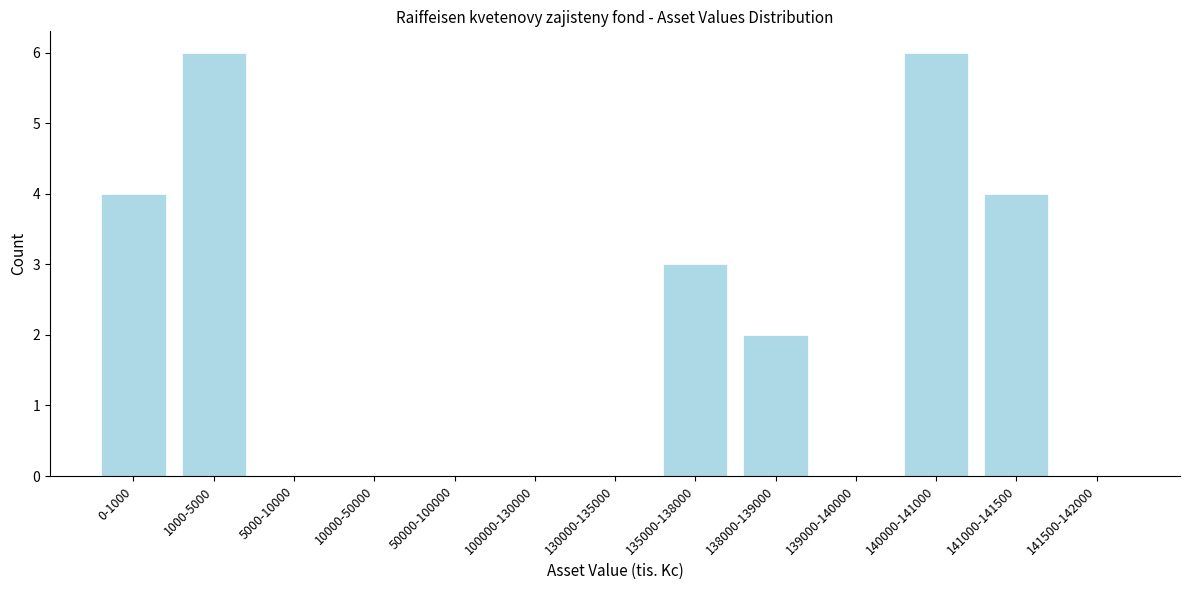

Reading left to right, what are all the values shown in this chart?

0-1000=4	1000-5000=6	5000-10000=0	10000-50000=0	50000-100000=0	100000-130000=0	130000-135000=0	135000-138000=3	138000-139000=2	139000-140000=0	140000-141000=6	141000-141500=4	141500-142000=0